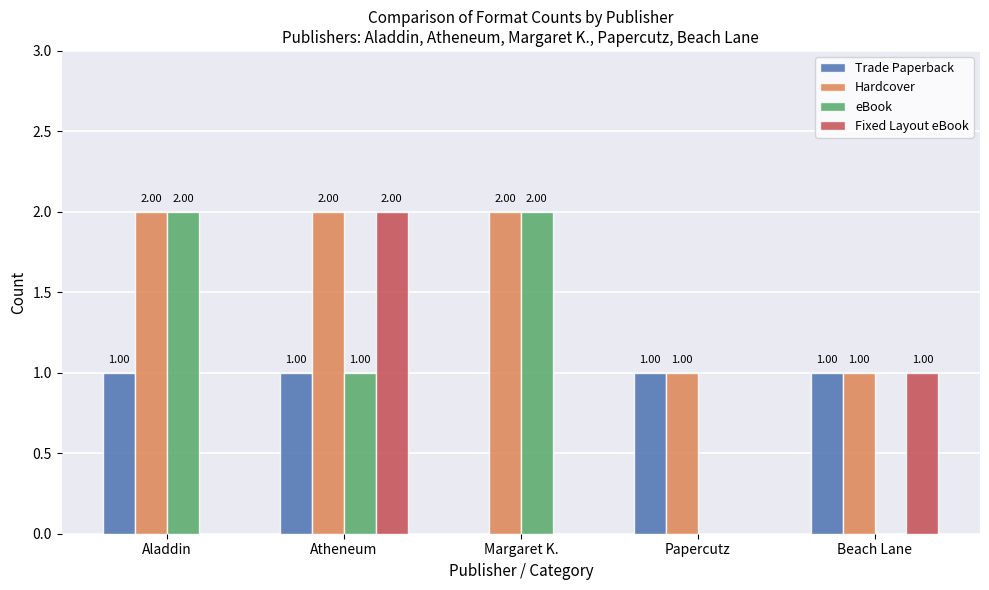

Which series changed the most between Margaret K. and Papercutz?

eBook